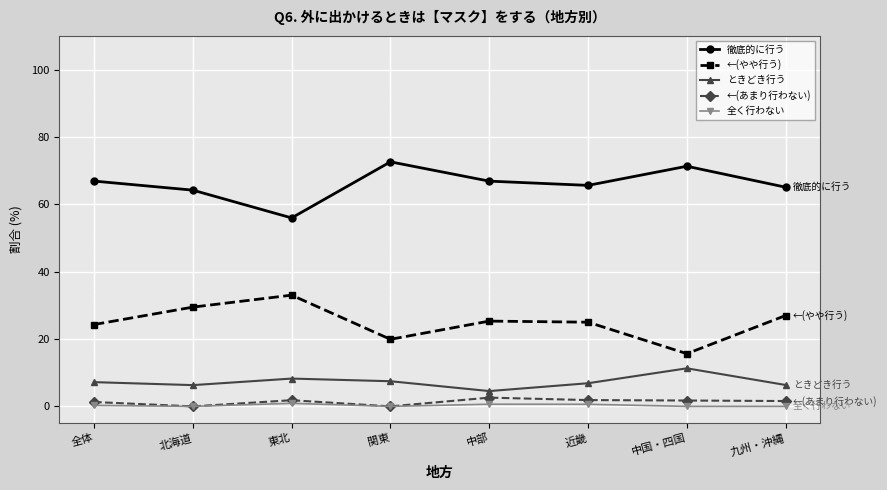

True or false: ←(やや行う) and ←(あまり行わない) cross at least once.

False